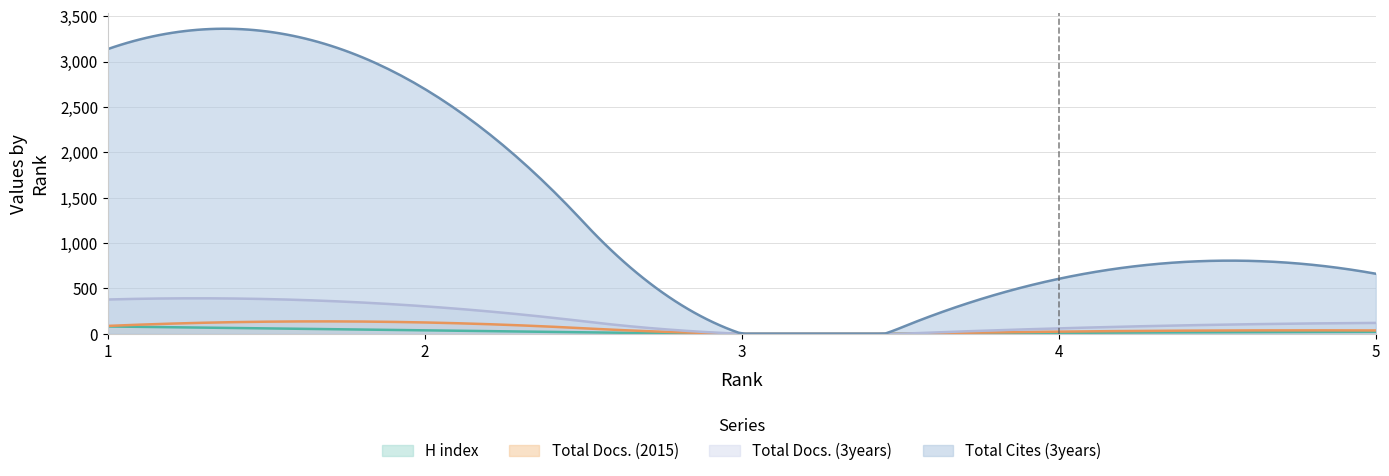

How many Total Docs. (3years) values are between 60 and 303?

3